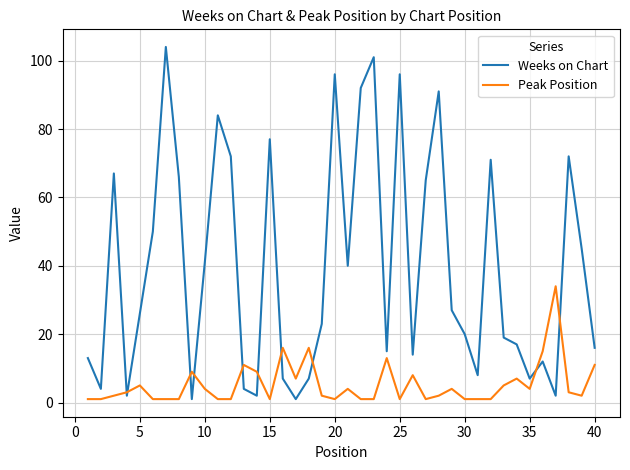

List the series in order of their overall mean, highest first.

Weeks on Chart, Peak Position